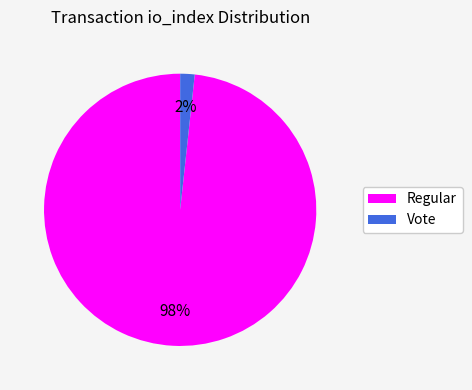

Does any single category account for the majority?

Yes